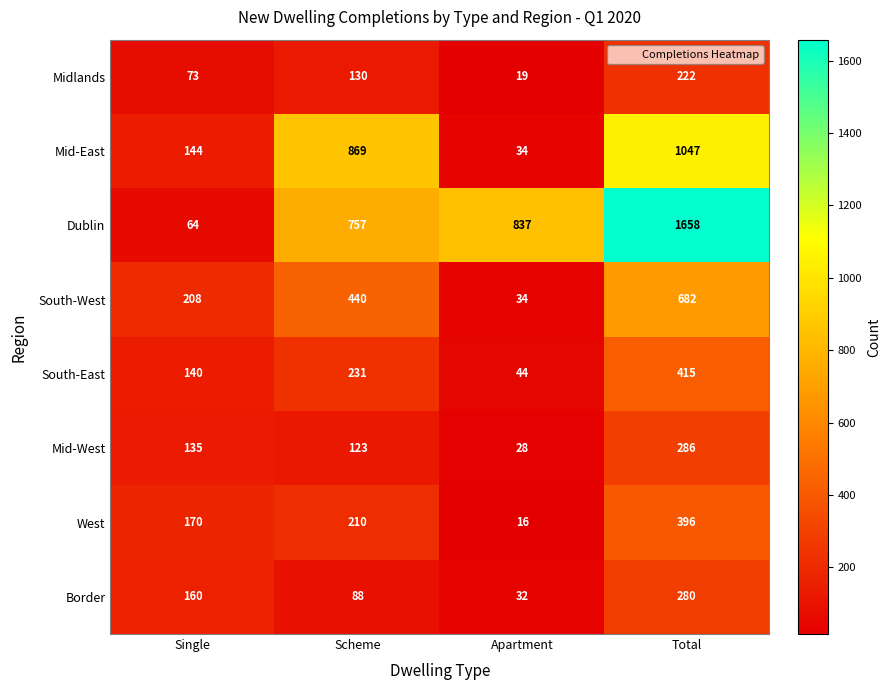

Between Apartment and Total, which series saw the biggest shift?

Mid-East